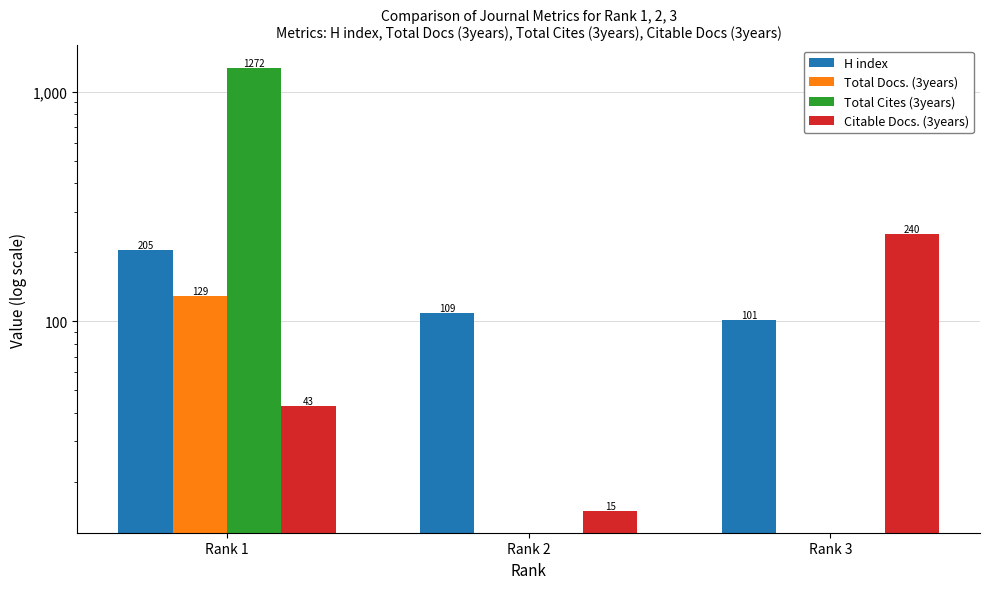

Which label corresponds to the largest value in the chart?

Rank 1